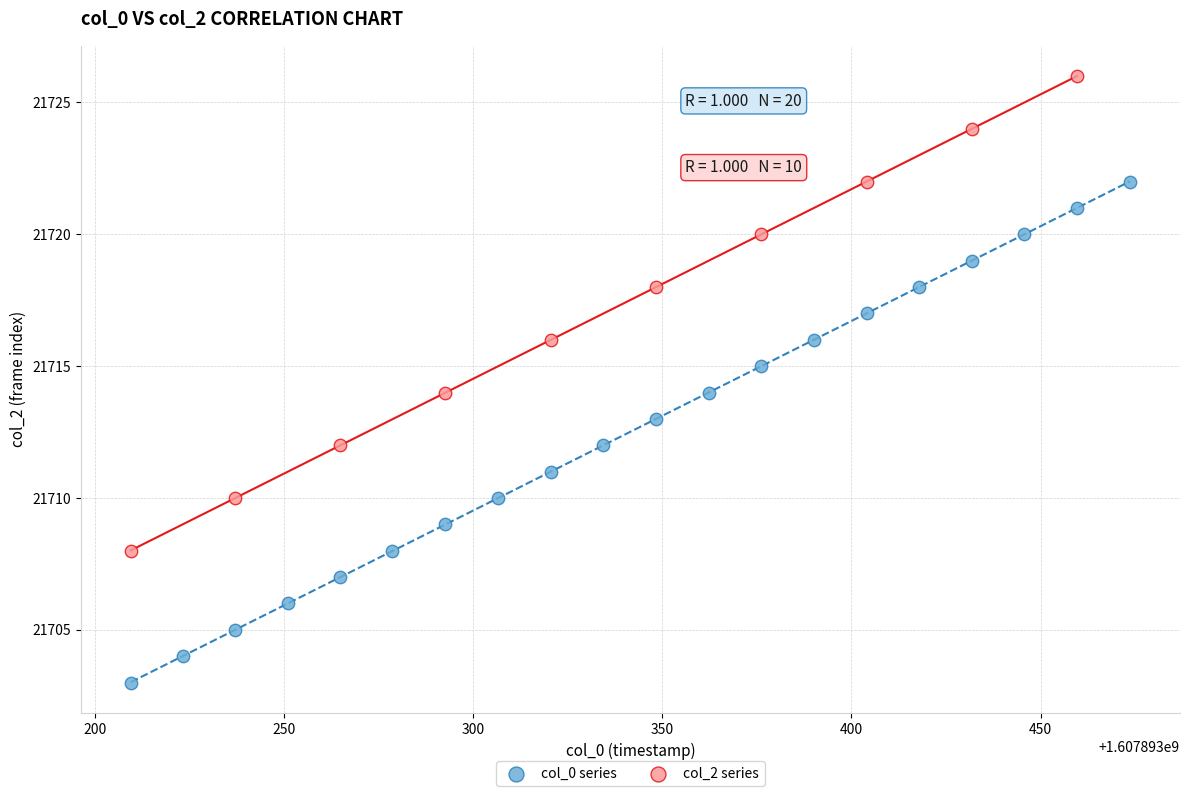

Which series contains the lowest Y value?

col_0 series